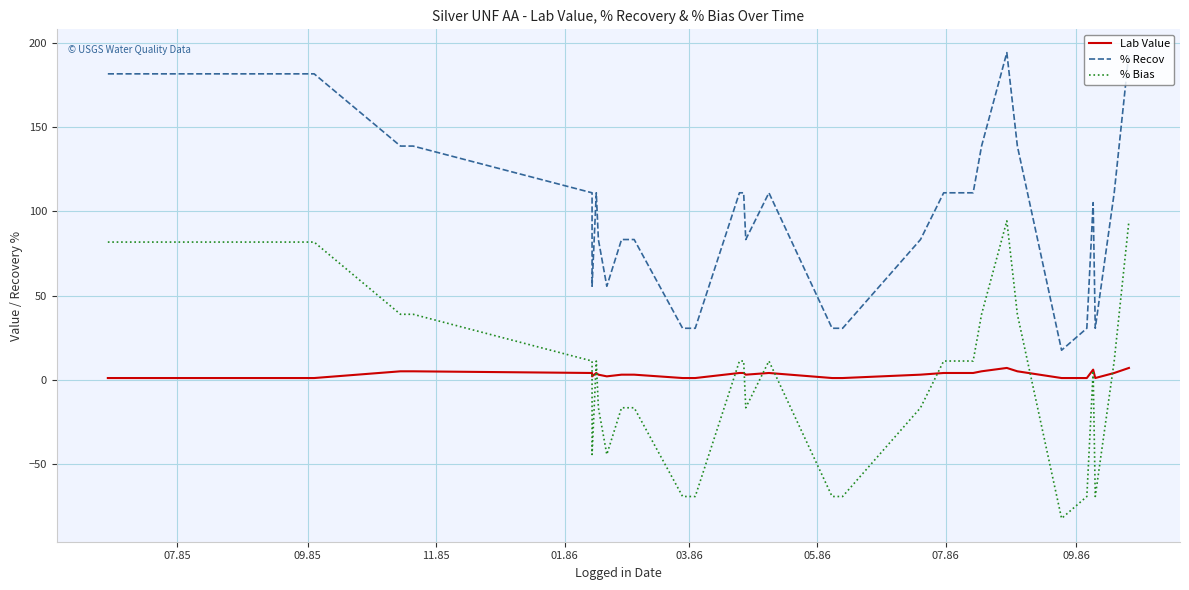

Does the chart display data point markers on the line(s)?

No